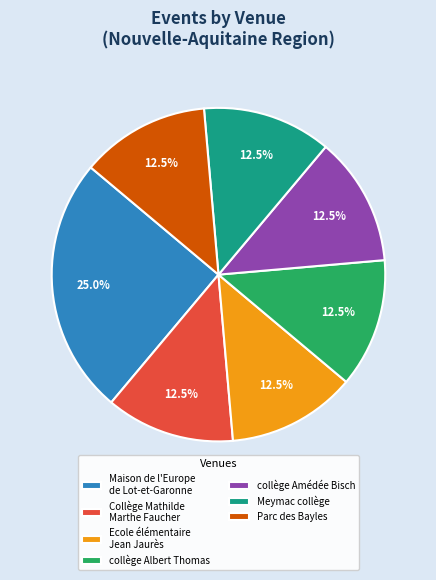

What is the ratio of the value at collège Amédée Bisch to the value at Meymac collège?

1.0